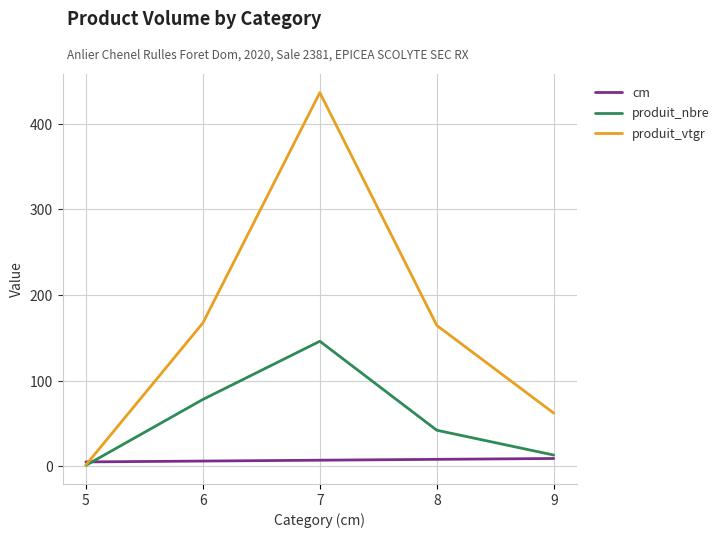

Between 6 and 7, which series saw the biggest shift?

produit_vtgr